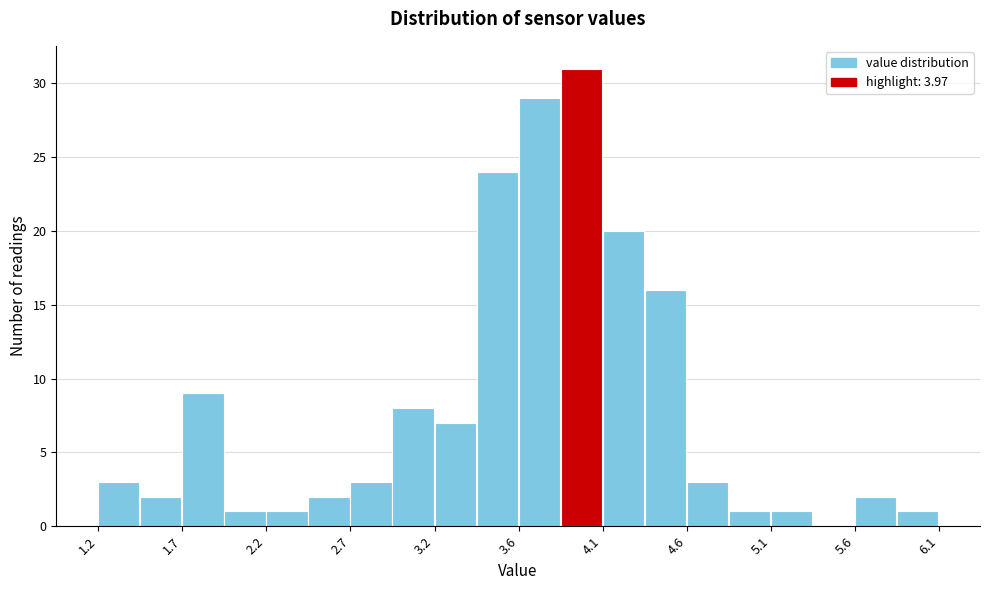

Reading left to right, transcribe this chart: for each bar, give the range it covers on the x-axis and its height. Neither the bar edges nor the heights are printed on the chart, so give them approximately, as read against the axes.

1.200 to 1.445: 3
1.445 to 1.690: 2
1.690 to 1.935: 9
1.935 to 2.180: 1
2.180 to 2.425: 1
2.425 to 2.670: 2
2.670 to 2.915: 3
2.915 to 3.160: 8
3.160 to 3.405: 7
3.405 to 3.650: 24
3.650 to 3.895: 29
3.895 to 4.140: 31
4.140 to 4.385: 20
4.385 to 4.630: 16
4.630 to 4.875: 3
4.875 to 5.120: 1
5.120 to 5.365: 1
5.365 to 5.610: 0
5.610 to 5.855: 2
5.855 to 6.100: 1